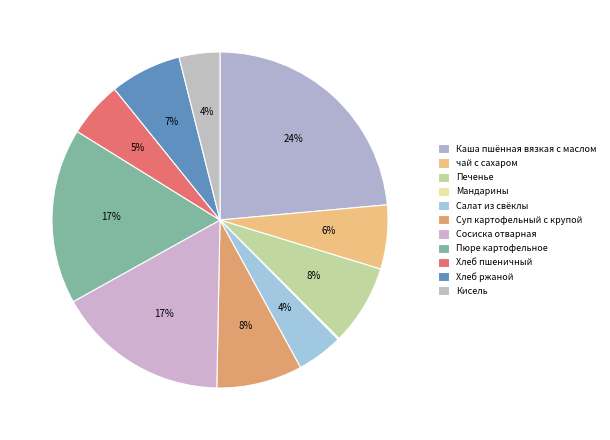

Rank the categories by value from highest to lowest.

Каша пшённая вязкая с маслом, Пюре картофельное, Сосиска отварная, Суп картофельный с крупой, Печенье, Хлеб ржаной, чай с сахаром, Хлеб пшеничный, Салат из свёклы, Кисель, Мандарины